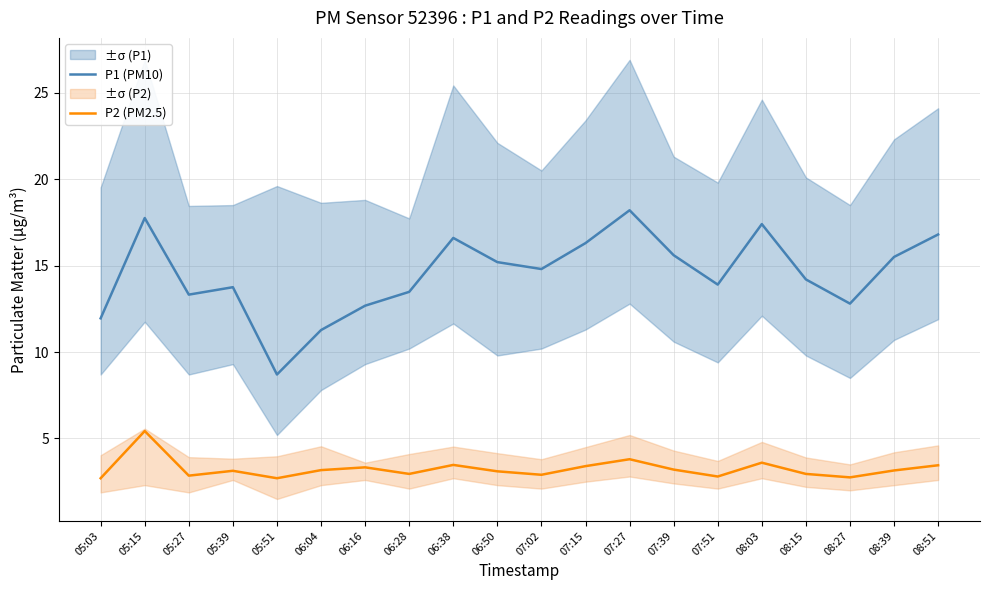

How many lines are shown in the chart?

2